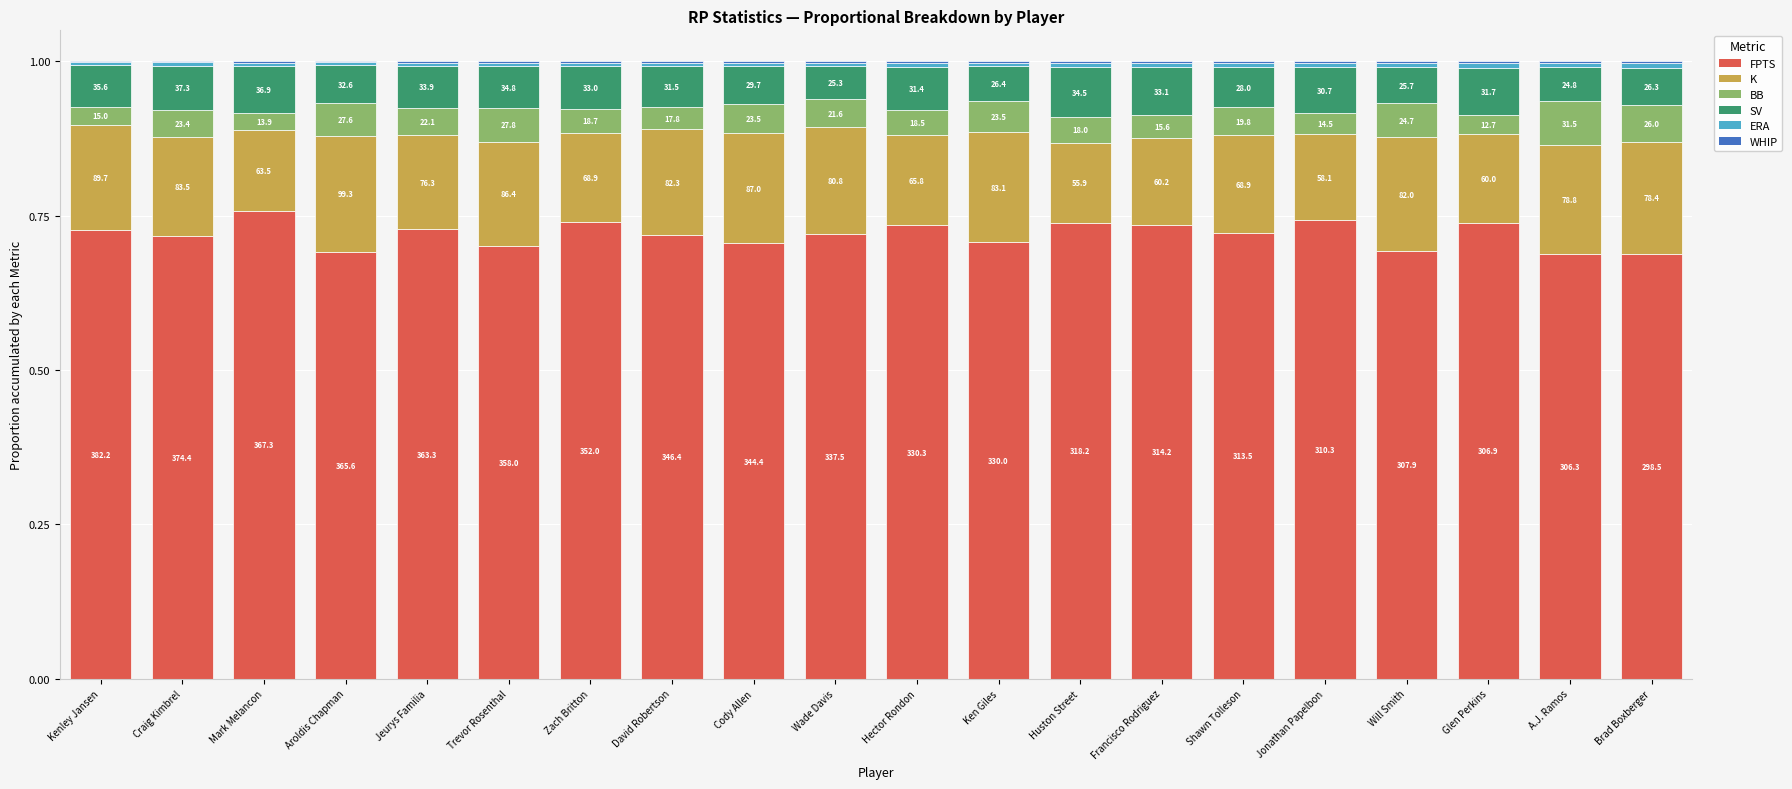

Are the bars horizontal?

No